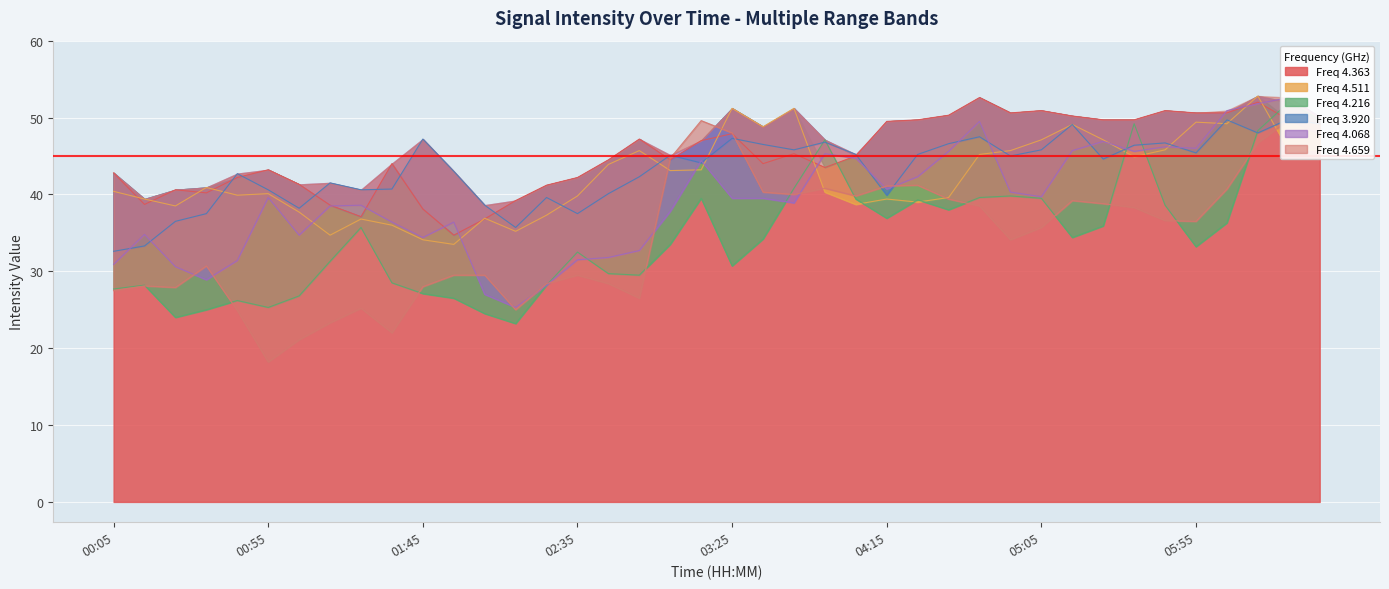

The value of 4.216 at 2012/03/07 00:45 is 45.4. True or false?

False